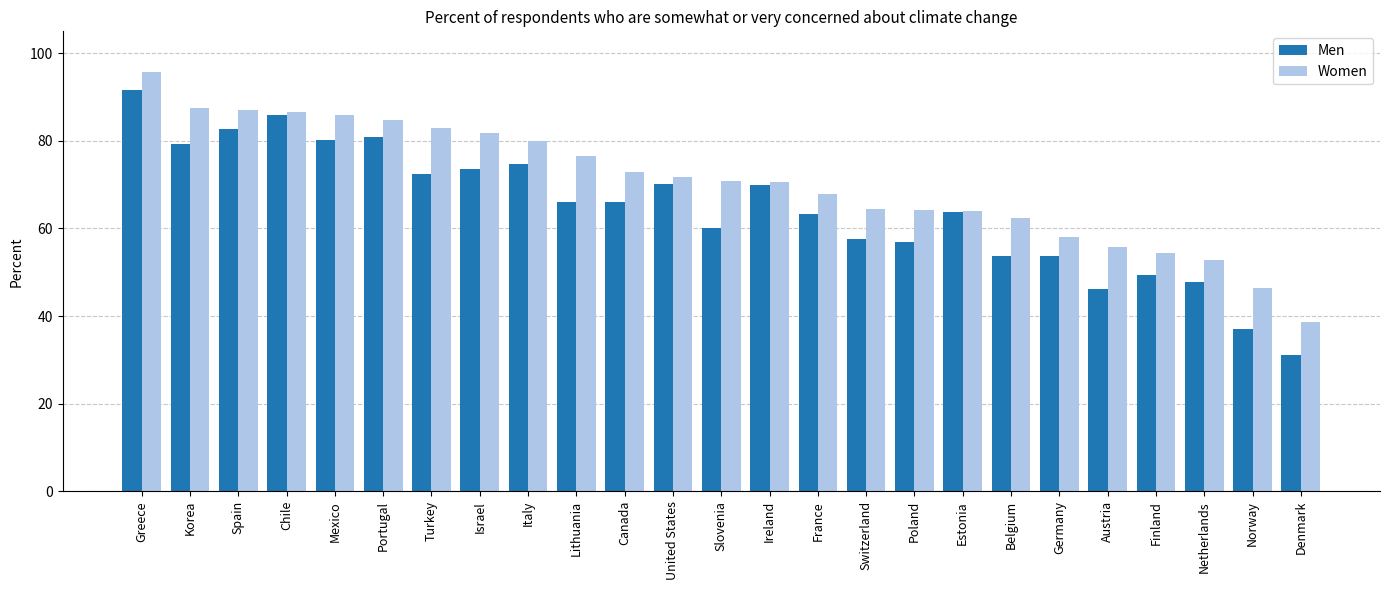

What is the difference between the Men values at Estonia and Switzerland?

6.3